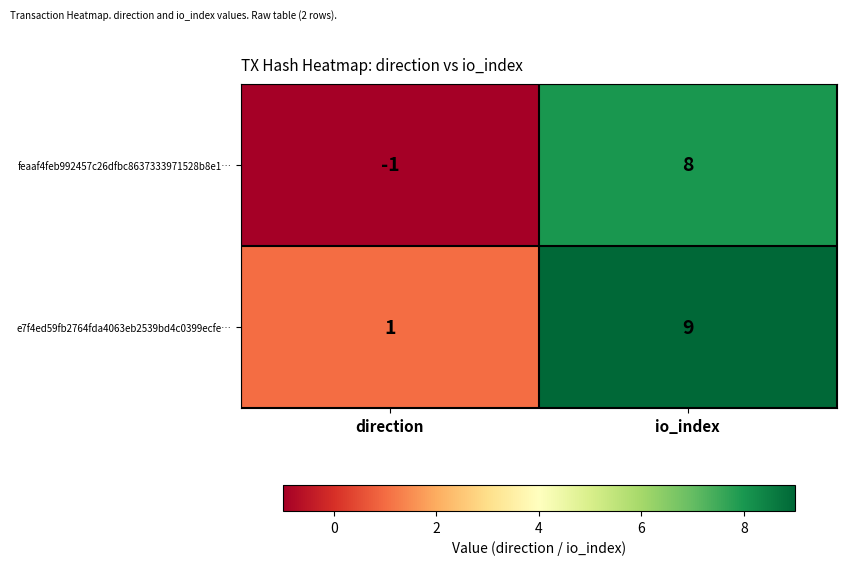

What is the sum of the e7f4ed59fb2764fda4063eb2539bd4c0399ecfe… values at io_index and direction?

10